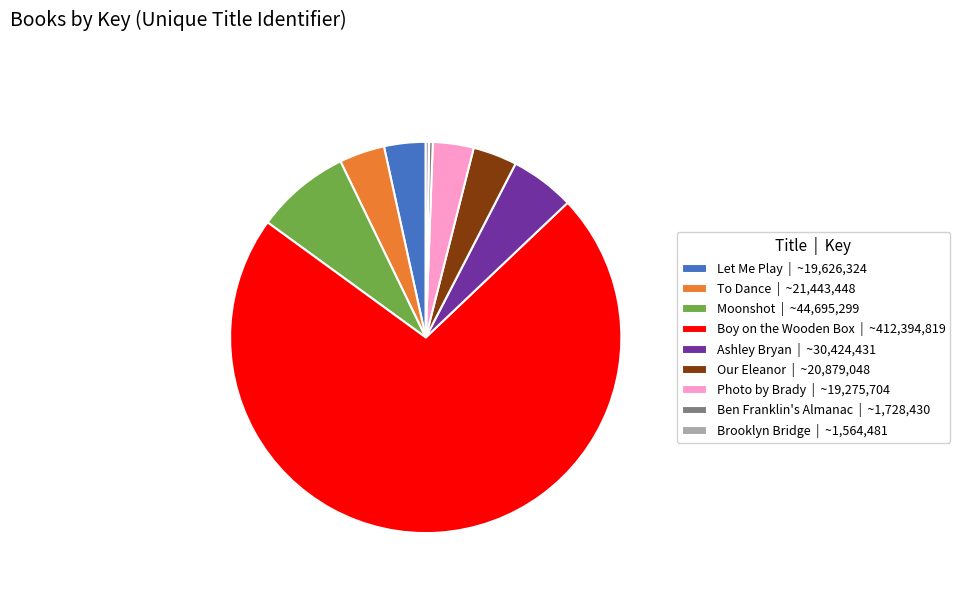

Which category has the biggest portion of the pie?

Boy on the Wooden Box